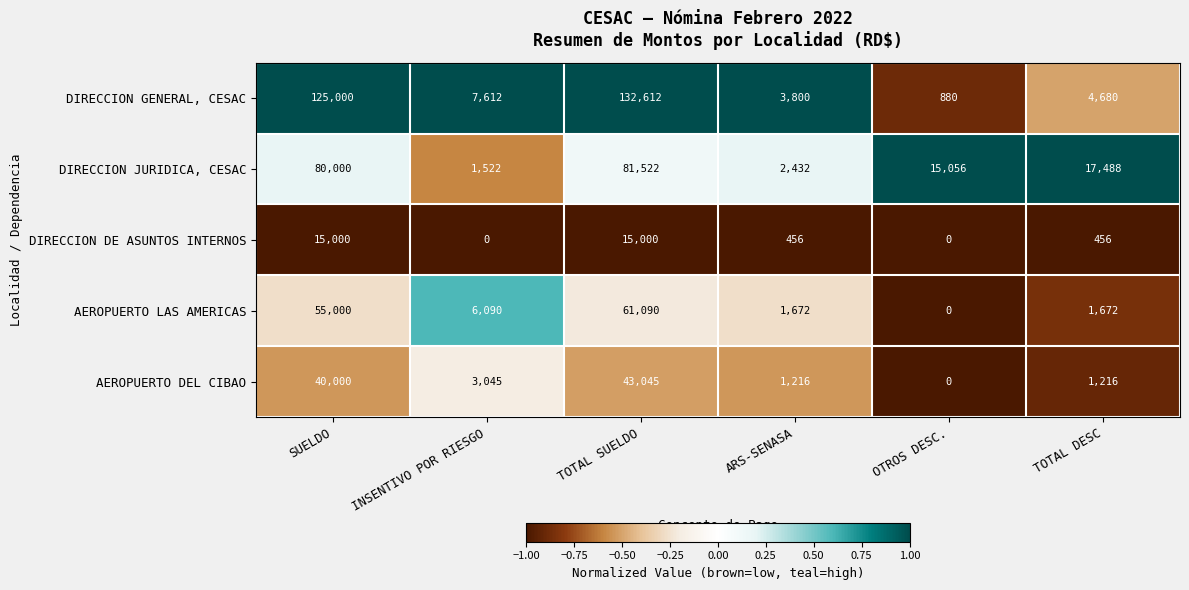

What is the sum of the DIRECCION JURIDICA, CESAC values at INSENTIVO POR RIESGO and TOTAL DESC?

19010